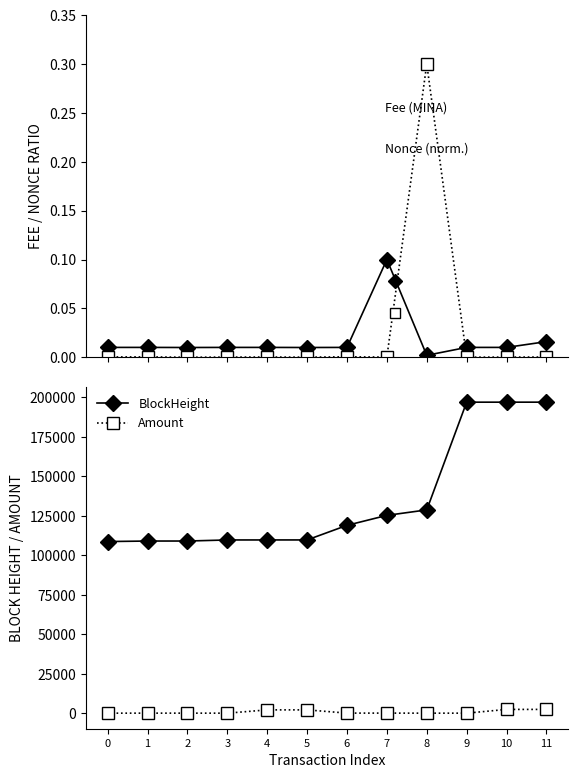

Does the chart display data point markers on the line(s)?

Yes